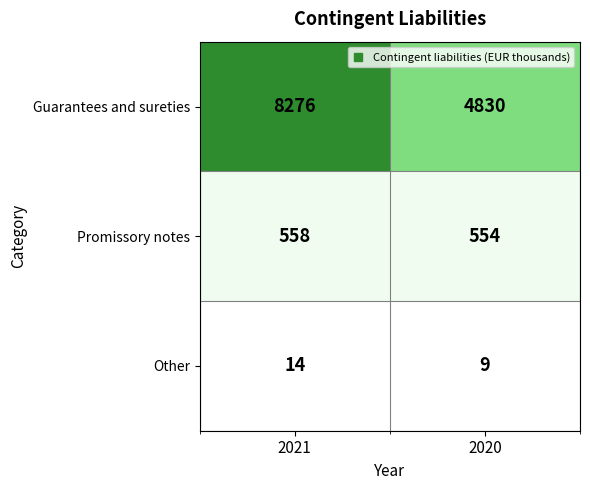

At which category is the sum across all series the highest?

2021